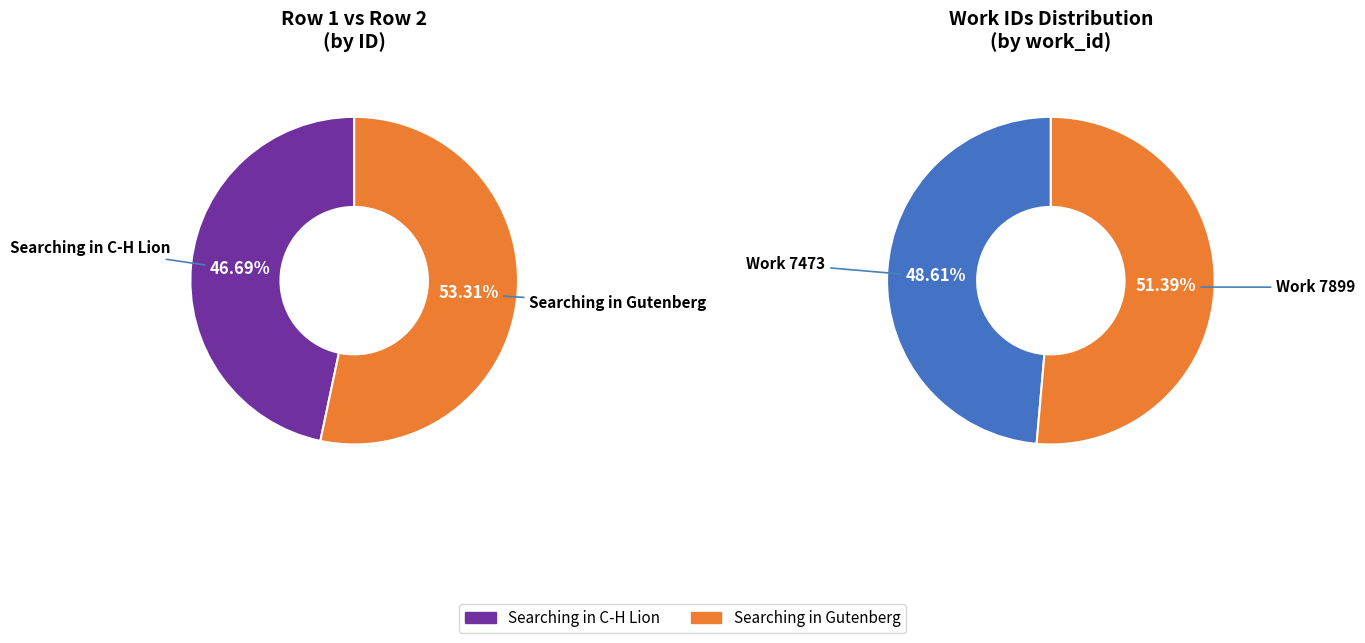

Combined, do Searching in C-H Lion and Searching in Gutenberg account for over 50%?

Yes